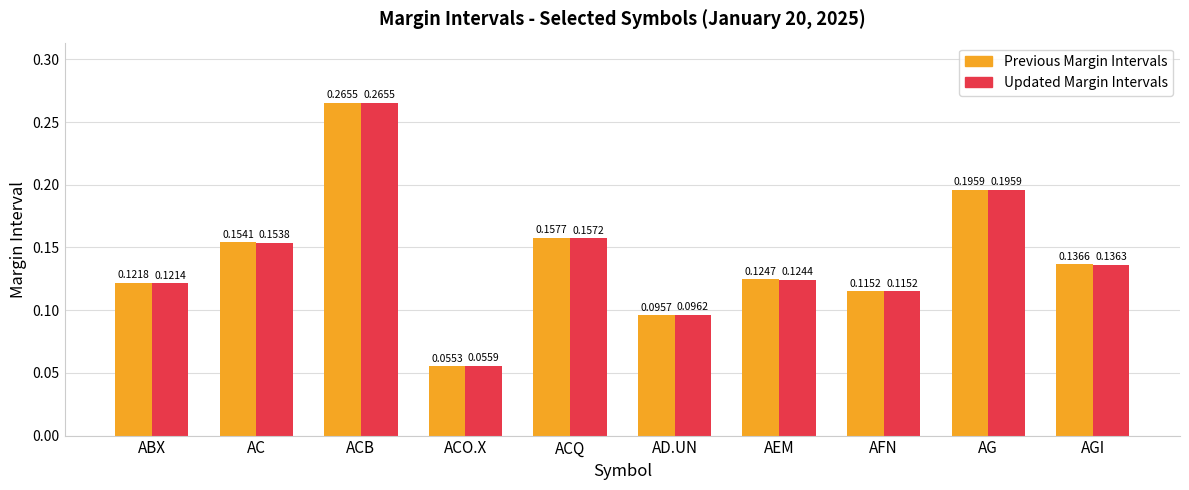

What is the label of the 5th bar from the right?

AD.UN